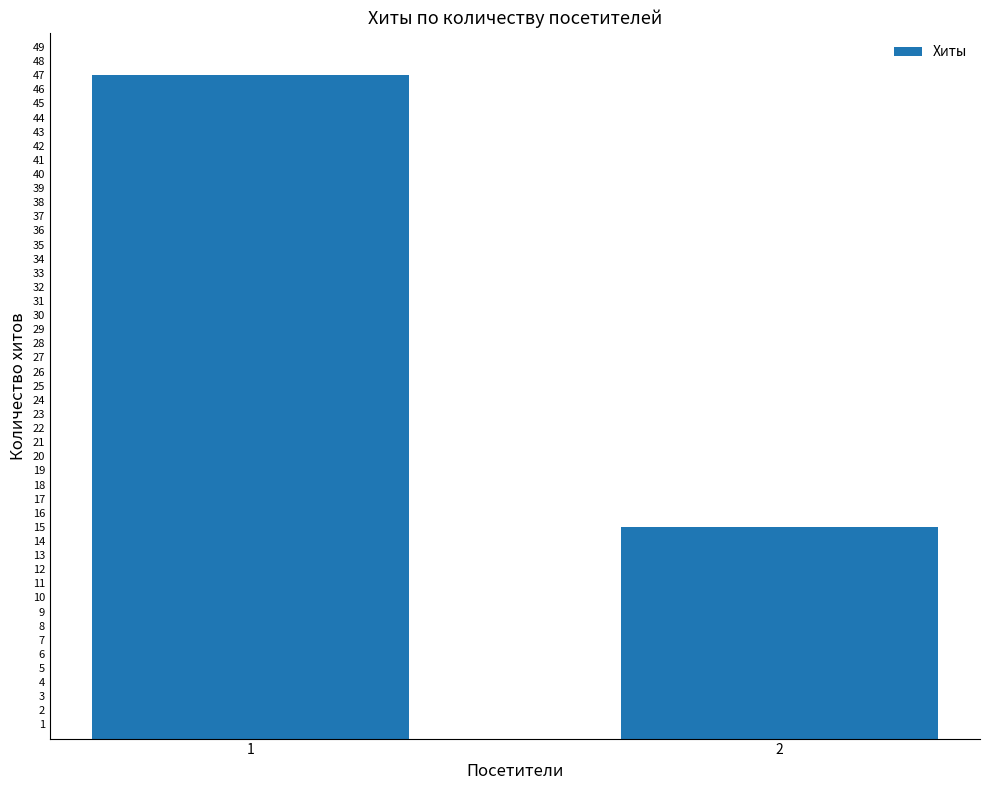

Reading left to right, transcribe all the data shown in this chart.

1=47	2=15